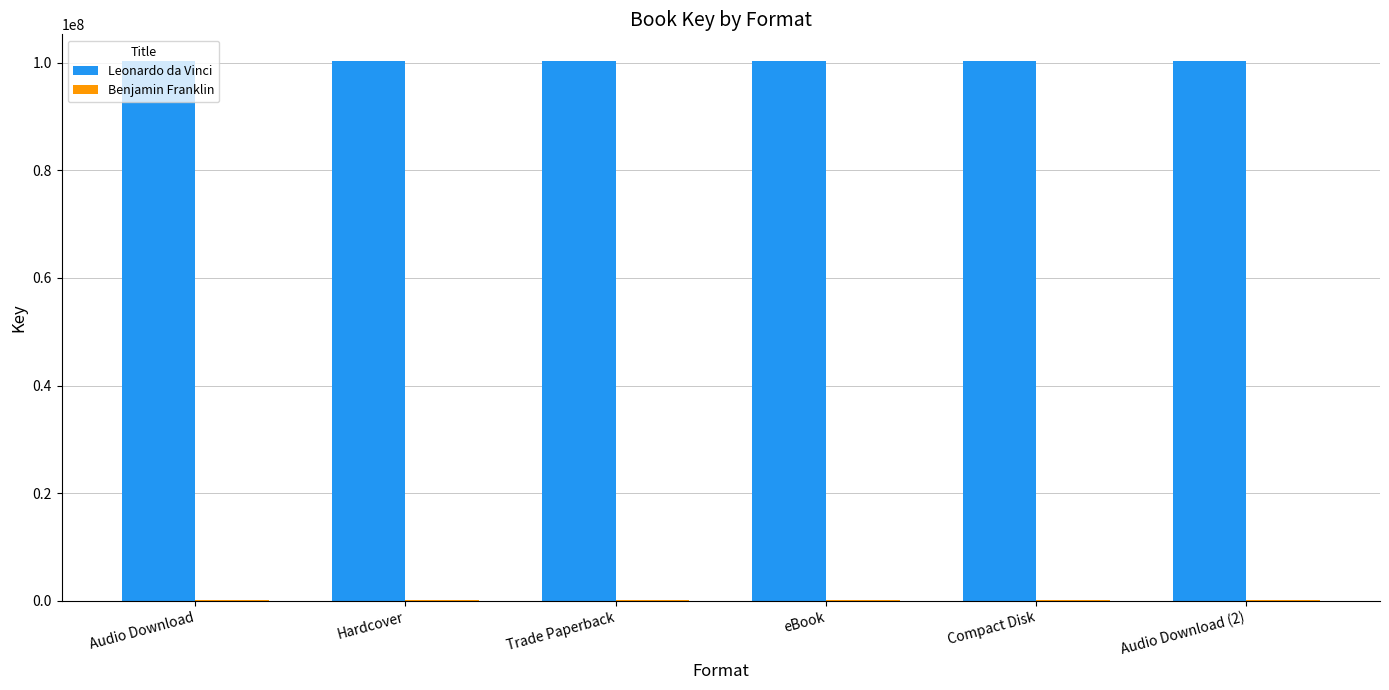

Does the chart contain stacked bars?

No